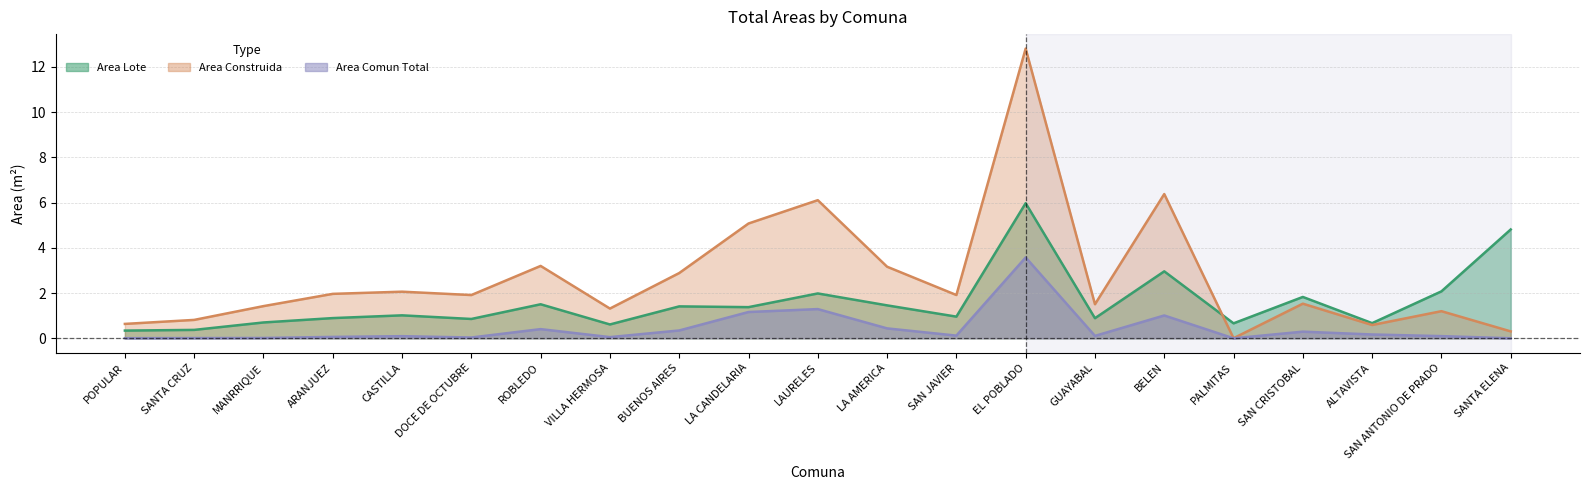

Reading left to right, list all the values displayed in this chart.

Area Lote: 0.3	0.4	0.7	0.9	1.0	0.9	1.5	0.6	1.4	1.4	2.0	1.5	1.0	6.0	0.9	3.0	0.7	1.8	0.7	2.1	4.8
Area Construida: 0.6	0.8	1.4	2.0	2.1	1.9	3.2	1.3	2.9	5.1	6.1	3.2	1.9	12.8	1.5	6.4	0.0	1.5	0.6	1.2	0.3
Area Comun Total: 0.0	0.0	0.0	0.1	0.1	0.0	0.4	0.1	0.3	1.2	1.3	0.4	0.1	3.6	0.1	1.0	0.0	0.3	0.2	0.1	0.0